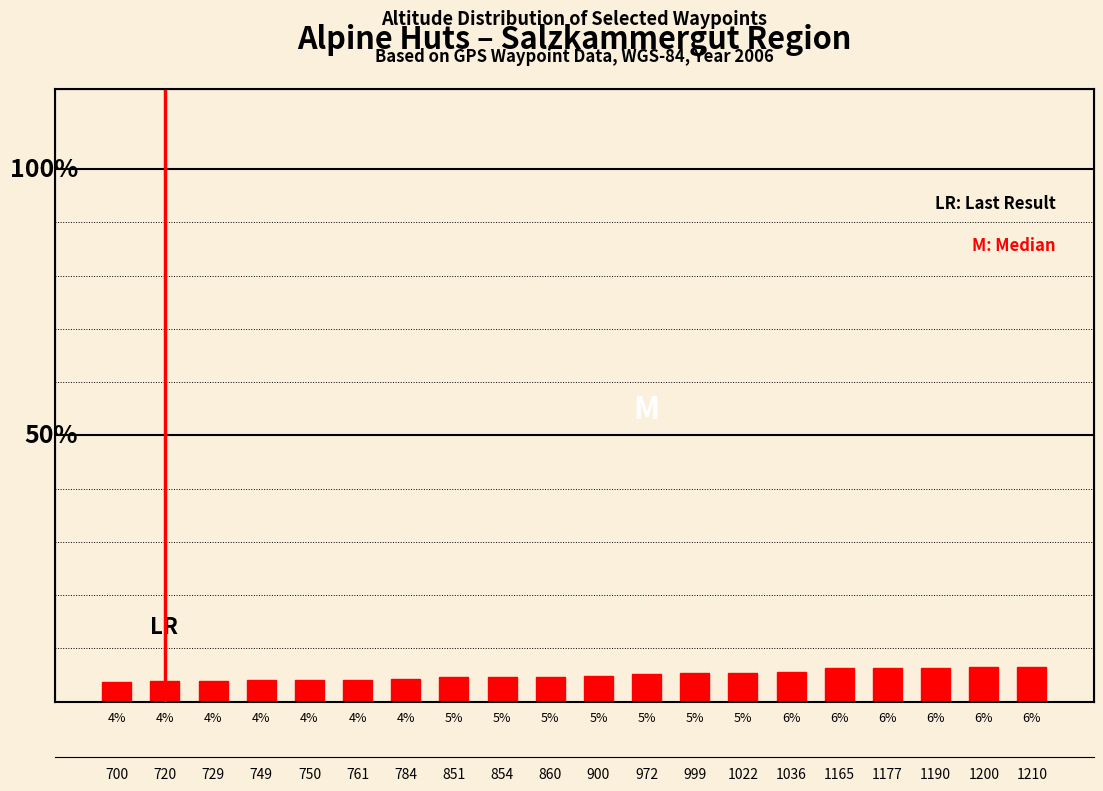

What value does the data have at 5%?

4.8